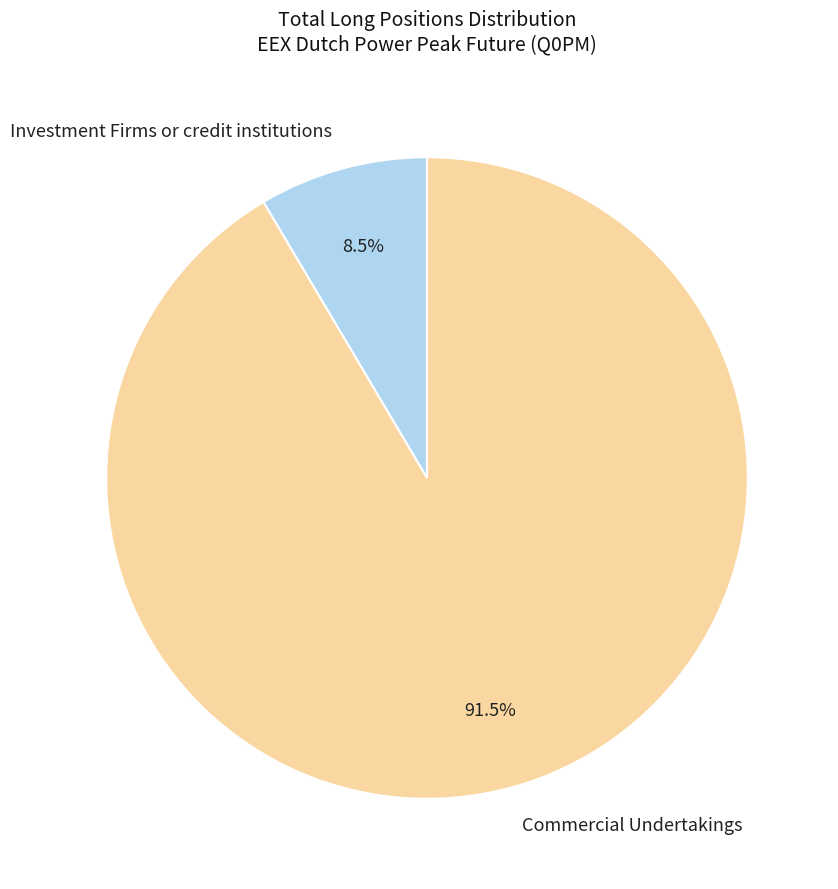

Rank the categories by value from highest to lowest.

Commercial Undertakings, Investment Firms or credit institutions